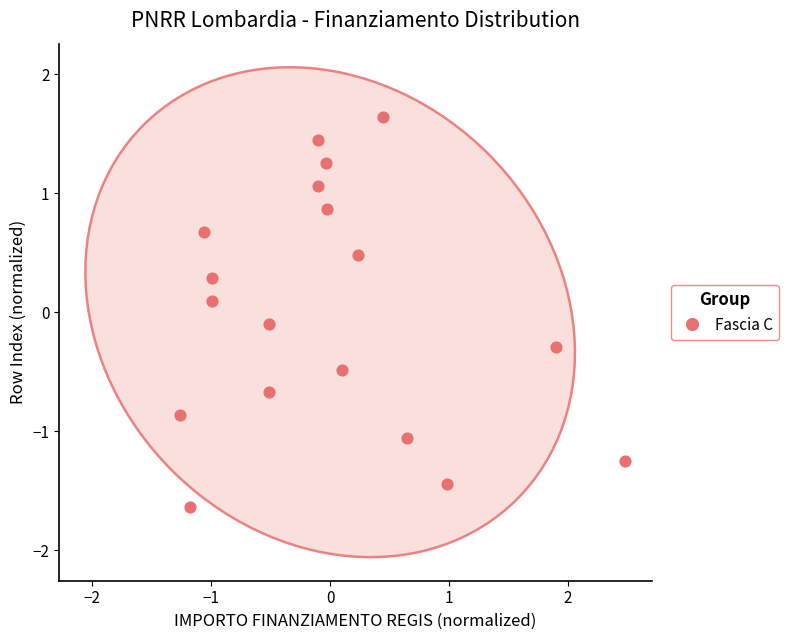

What is the range of X values (max minus min)?

3.7